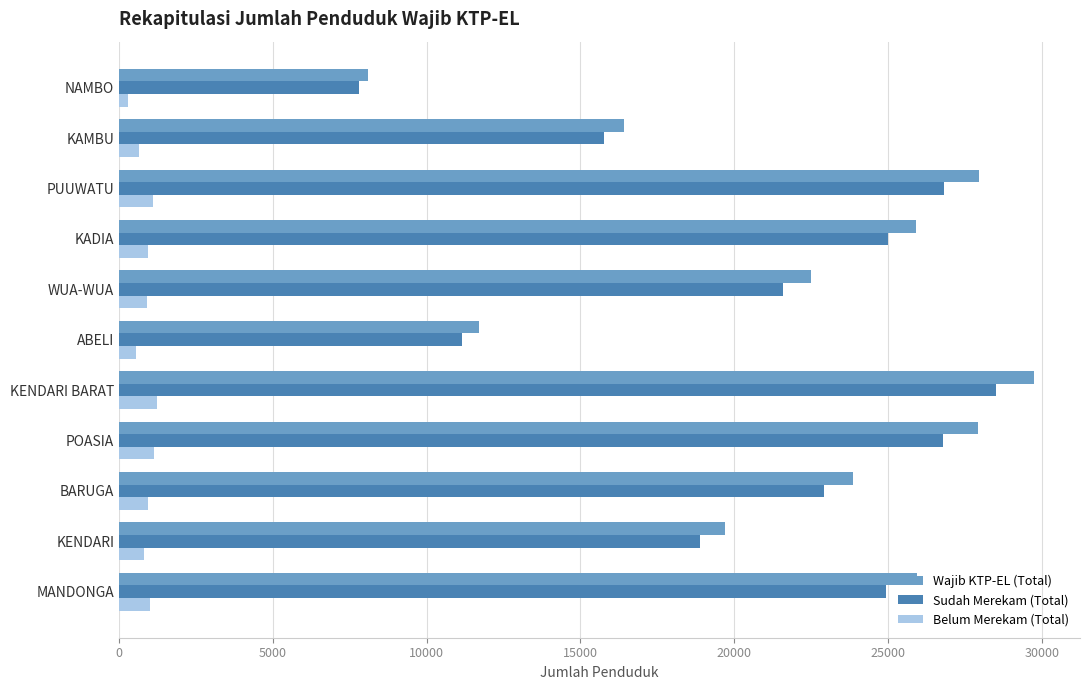

Where is Sudah Merekam (Total) nearest to the value 18151?

KENDARI